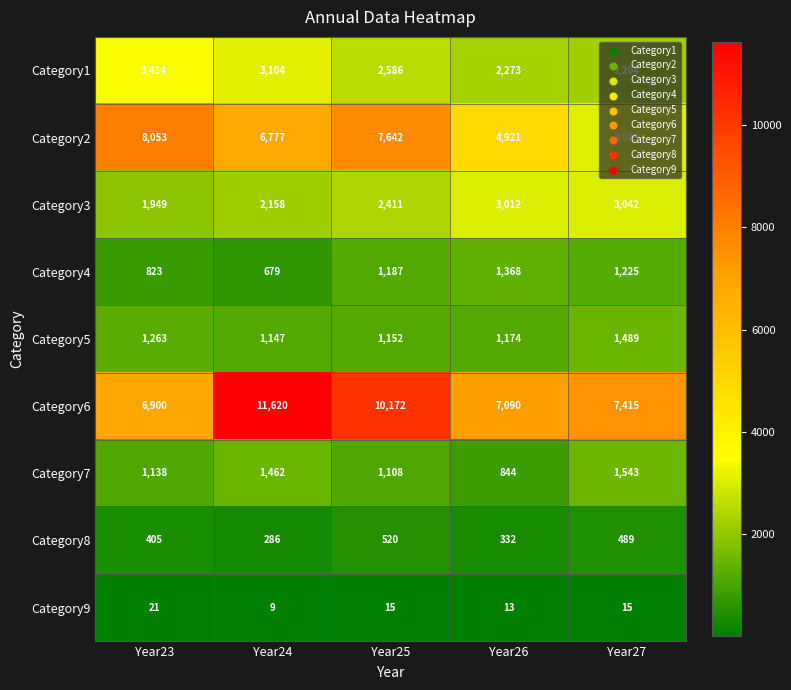

What is the total value across all series at Year27?

20507